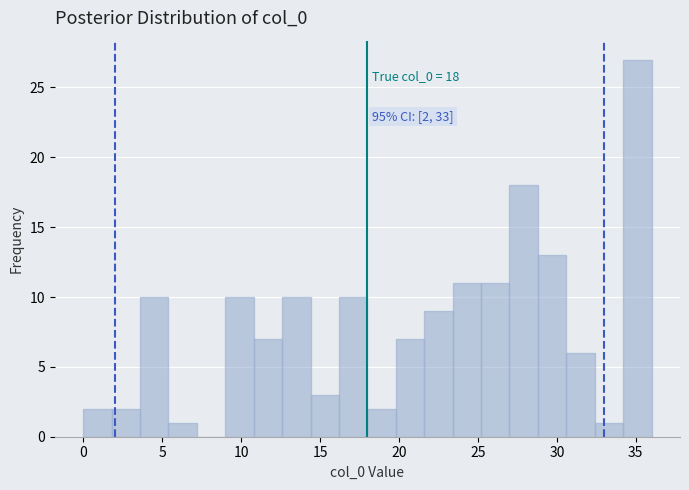

Around what value on the x-axis is the tallest bar? Give the approximate position of its centre, as read against the axis.

35.0